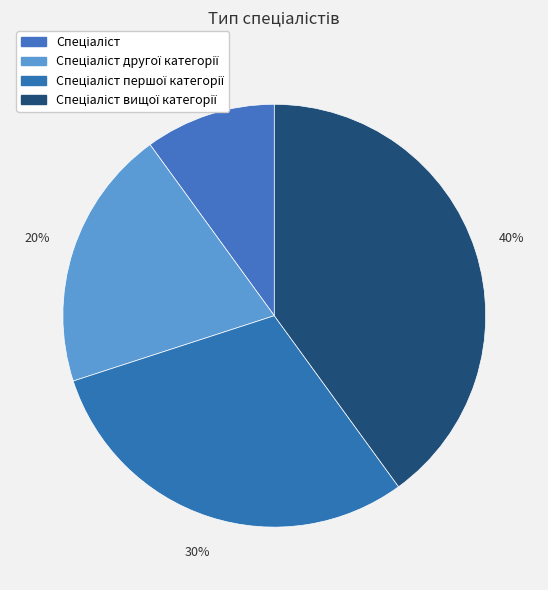

How many slices are in this pie chart?

4